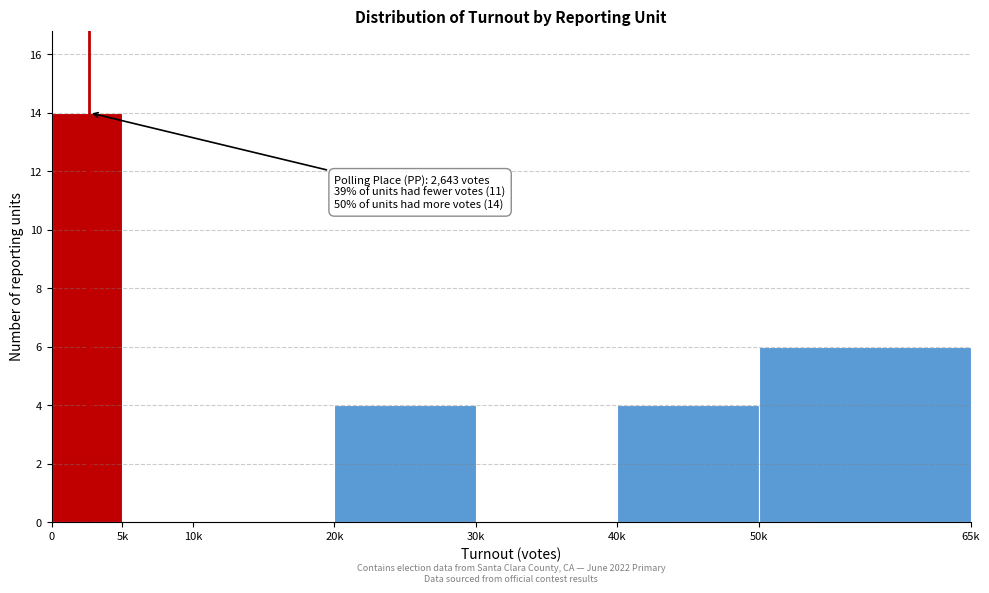

Reading right to left, transcribe all the data shown in this chart.

50k=6	40k=4	30k=0	20k=4	10k=0	5k=0	0=14